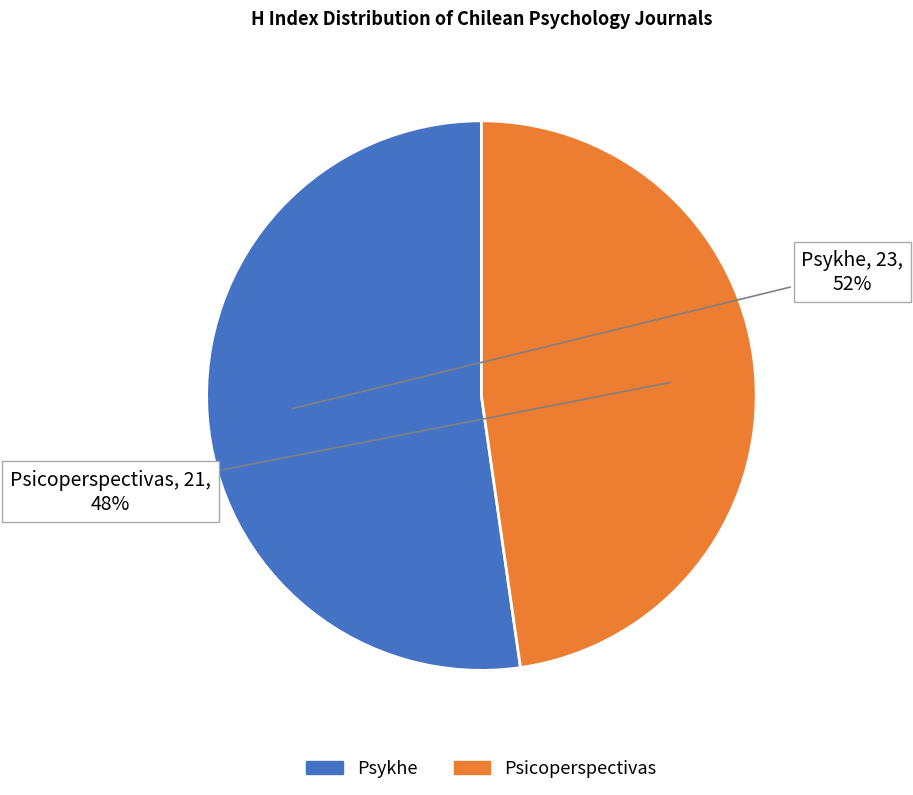

To the nearest percent, what is the combined percentage of Psicoperspectivas and Psykhe?

100%